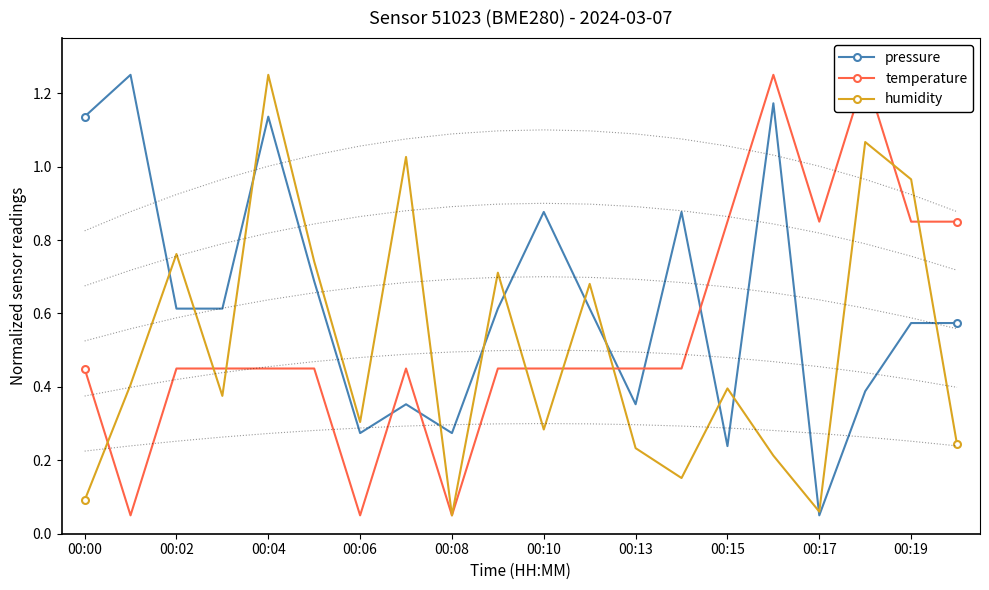

Is this an area chart (filled region under the line)?

No